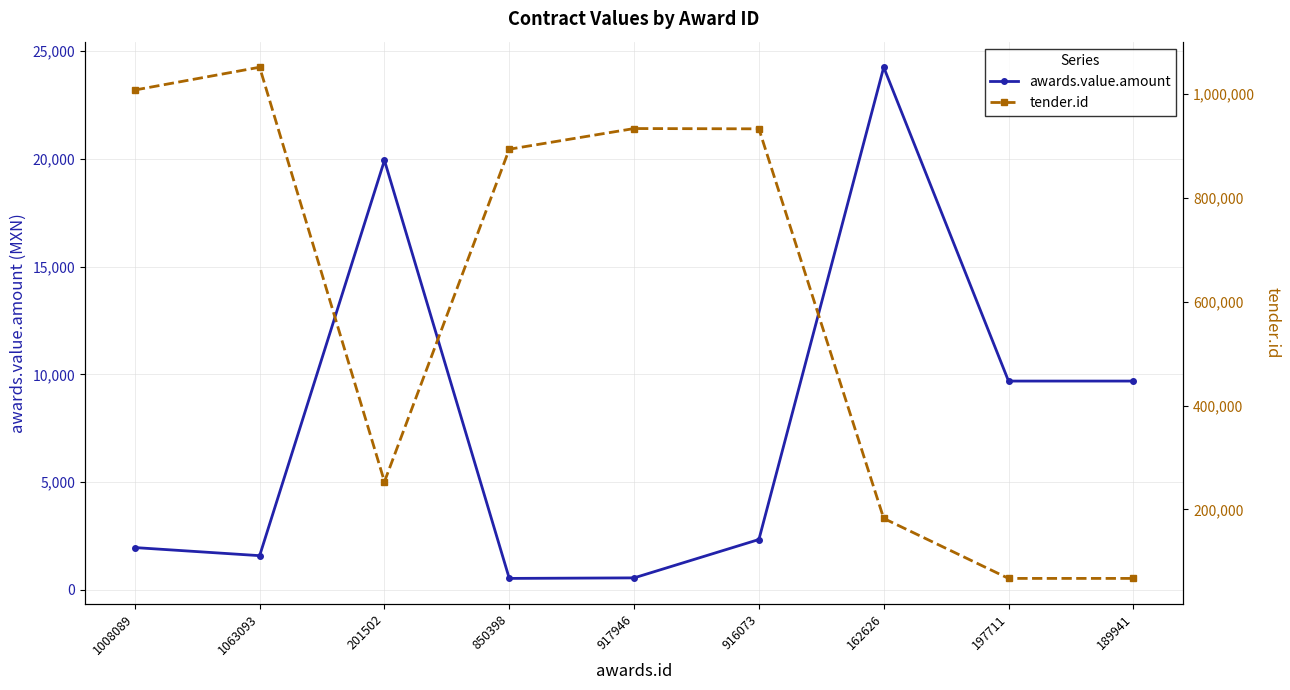

True or false: tender.id and awards.value.amount cross at least once.

False